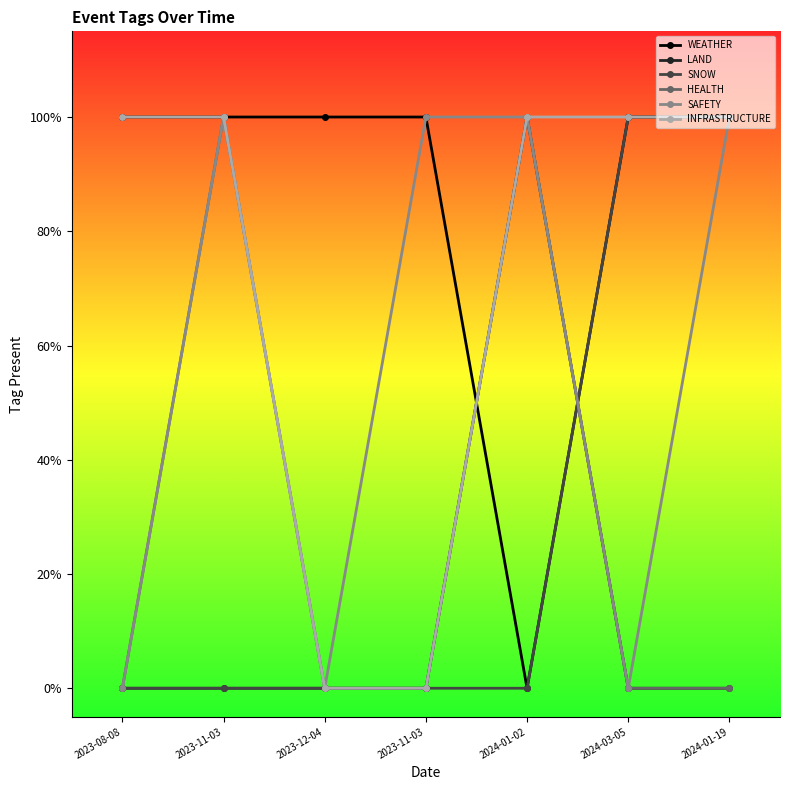

What is the label of the 7th point from the right?

2023-08-08